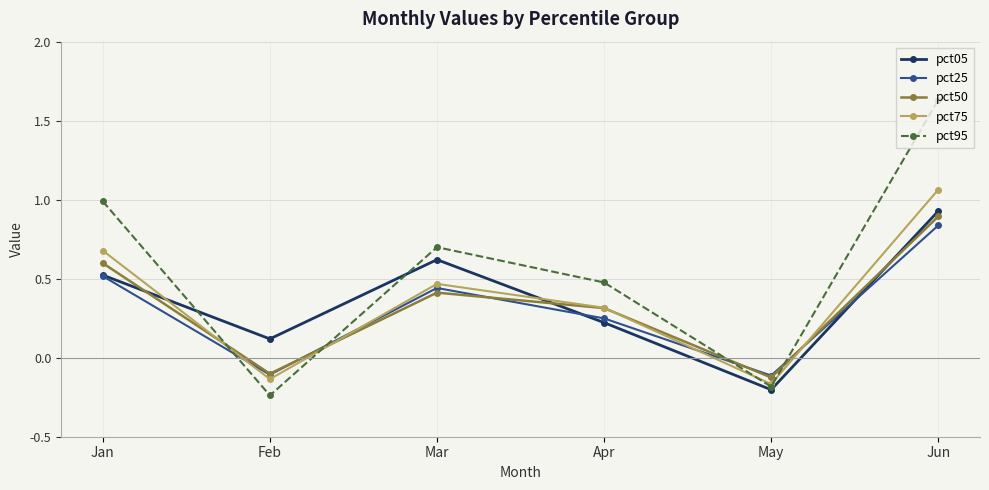

Where is the first local maximum for pct95?

Mar